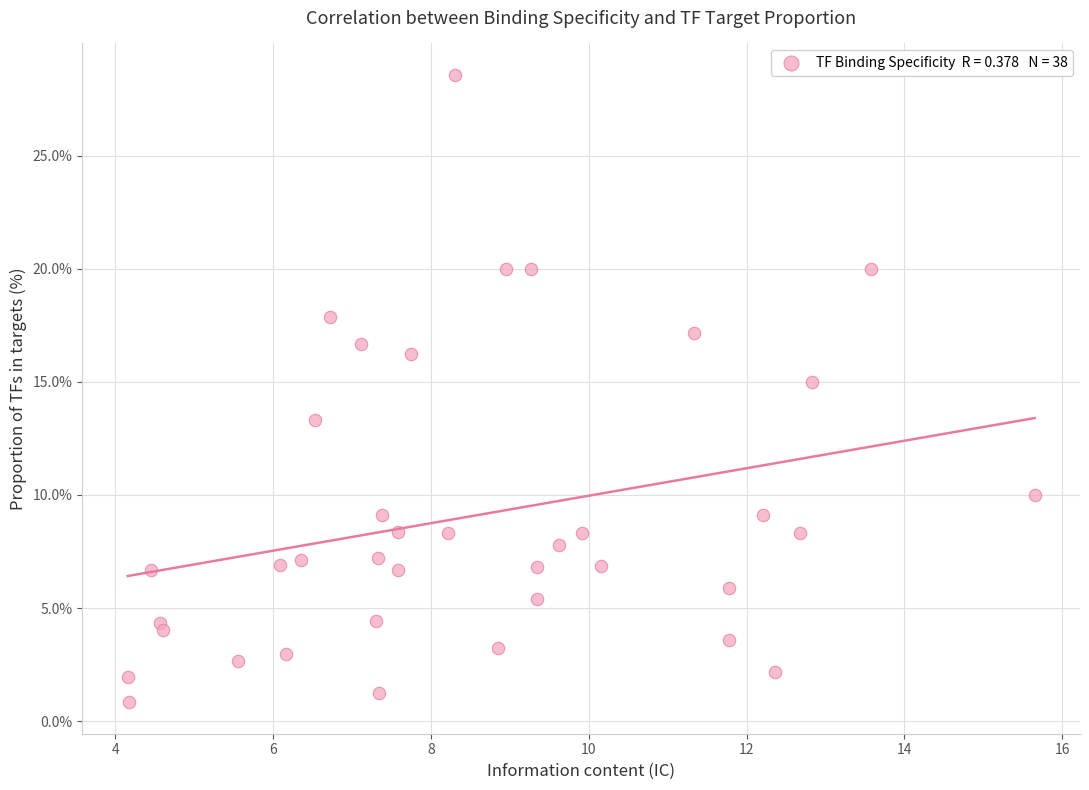

What is the range of X values (max minus min)?

11.5